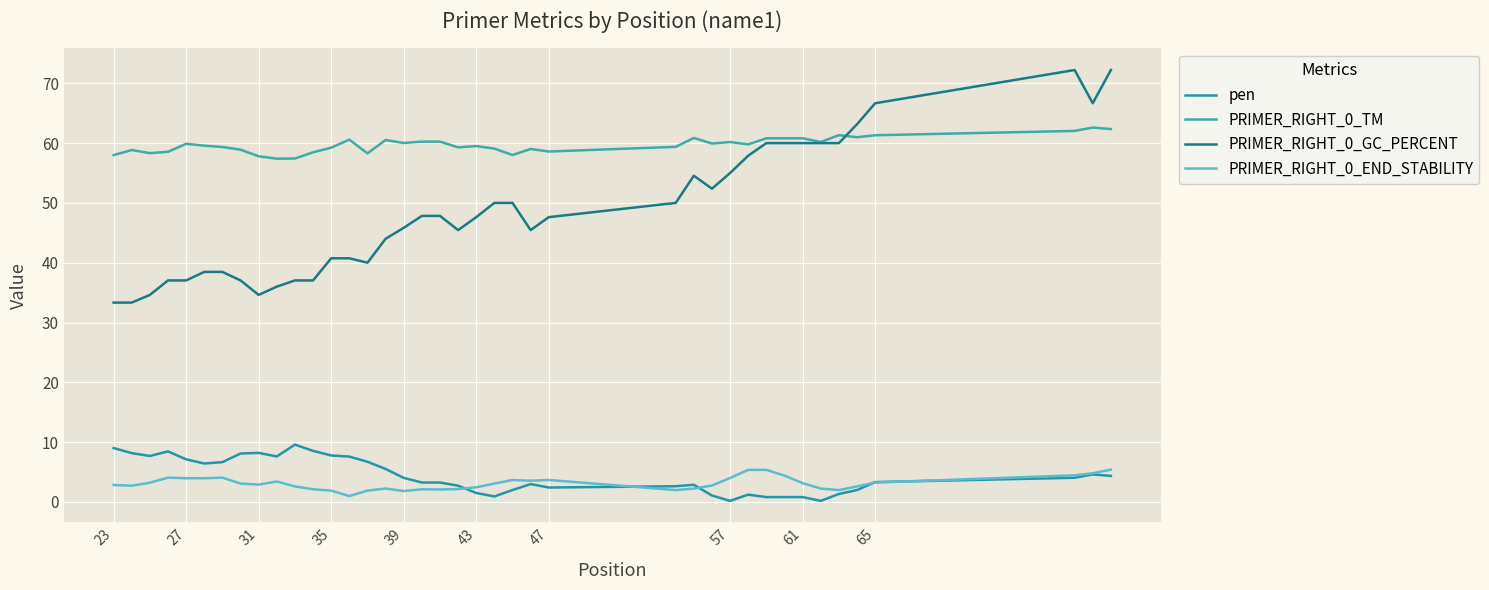

Is this an area chart (filled region under the line)?

No